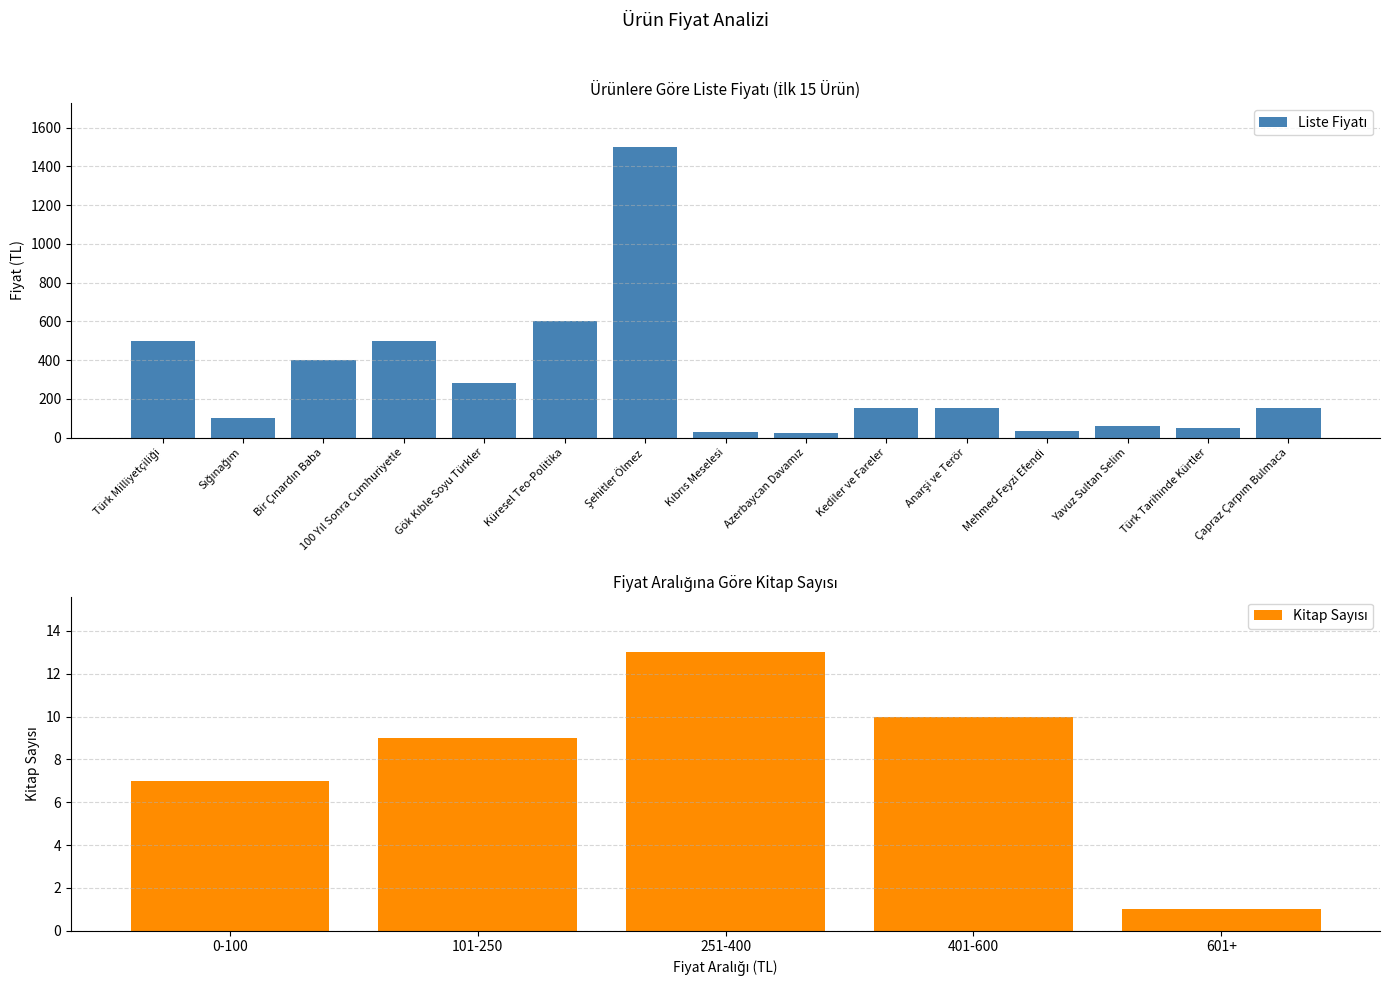

List the labels in order of value, largest first.

Şehitler Ölmez, Küresel Teo-Politika, Türk Milliyetçiliği, 100 Yıl Sonra Cumhuriyetle, Bir Çınardın Baba, Gök Kıble Soyu Türkler, Kediler ve Fareler, Anarşi ve Terör, Çapraz Çarpım Bulmaca, Sığınağım, Yavuz Sultan Selim, Türk Tarihinde Kürtler, Mehmed Feyzi Efendi, Kıbrıs Meselesi, Azerbaycan Davamız